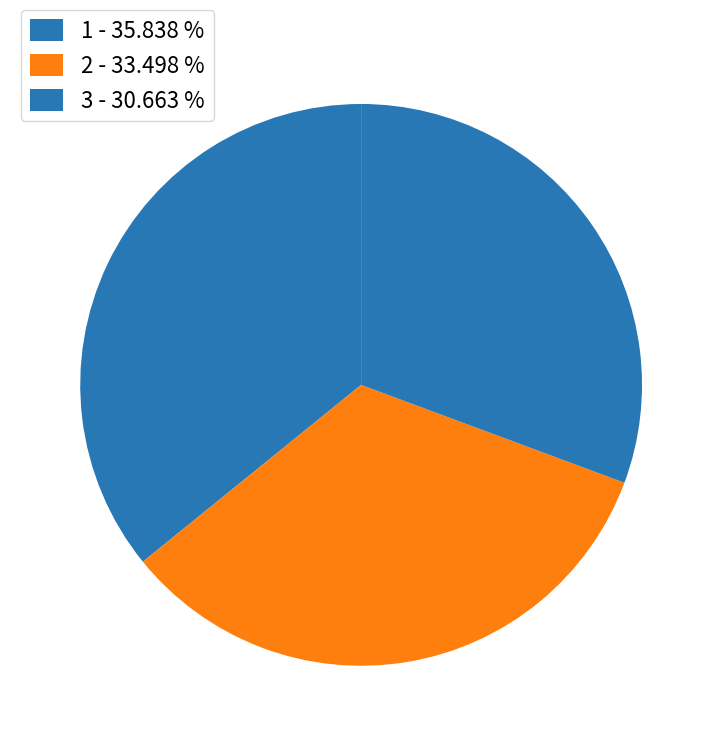

Is it true that 2 is 33% of the pie?

True